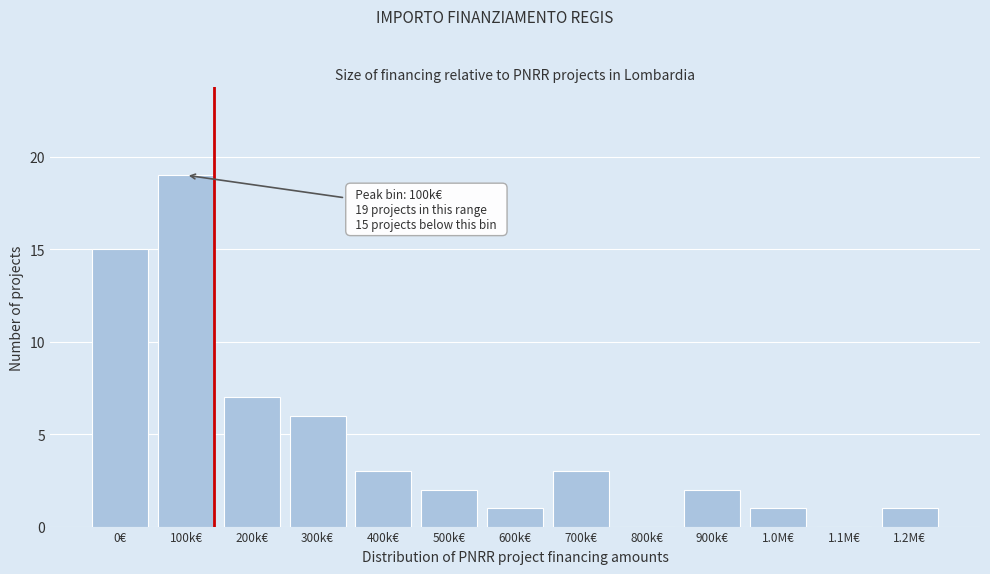

Reading right to left, extract all data points from this chart.

1.2M€=1	1.1M€=0	1.0M€=1	900k€=2	800k€=0	700k€=3	600k€=1	500k€=2	400k€=3	300k€=6	200k€=7	100k€=19	0€=15